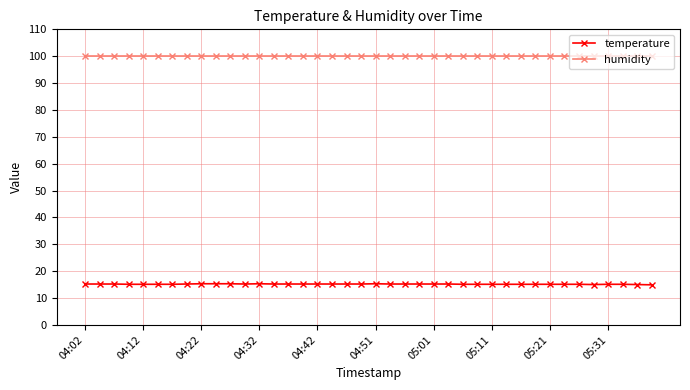

True or false: humidity and temperature cross at least once.

False